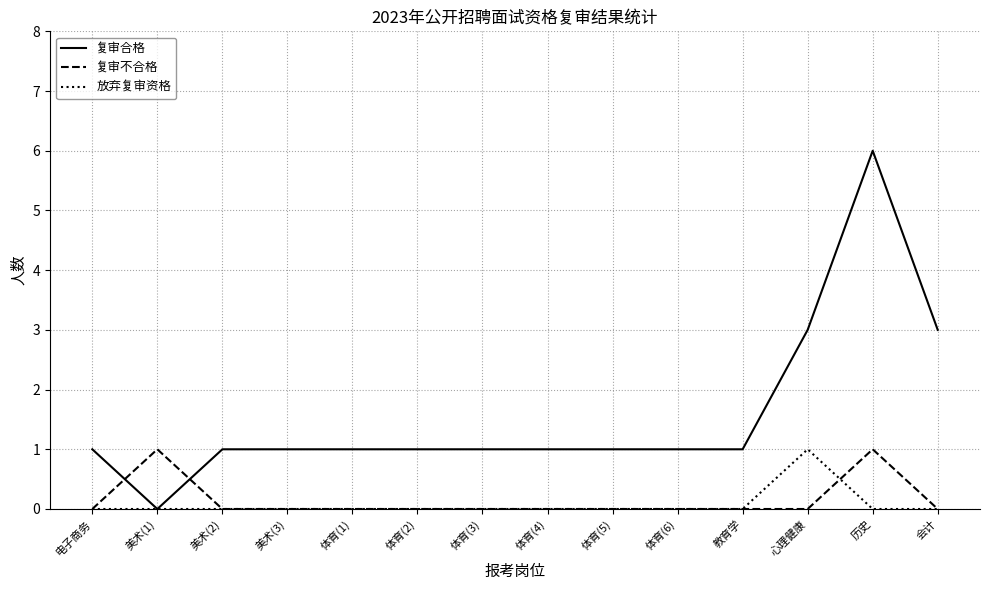

How many lines are shown in the chart?

3